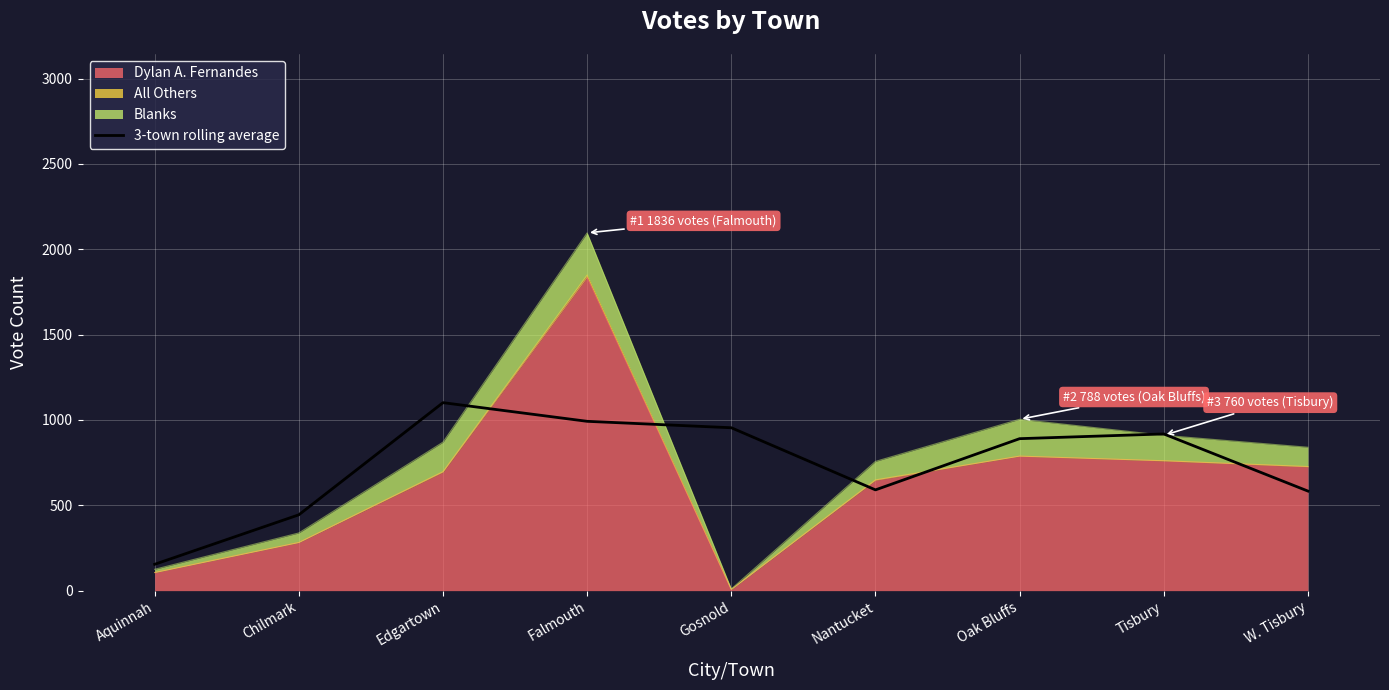

What position from the left is Oak Bluffs?

7